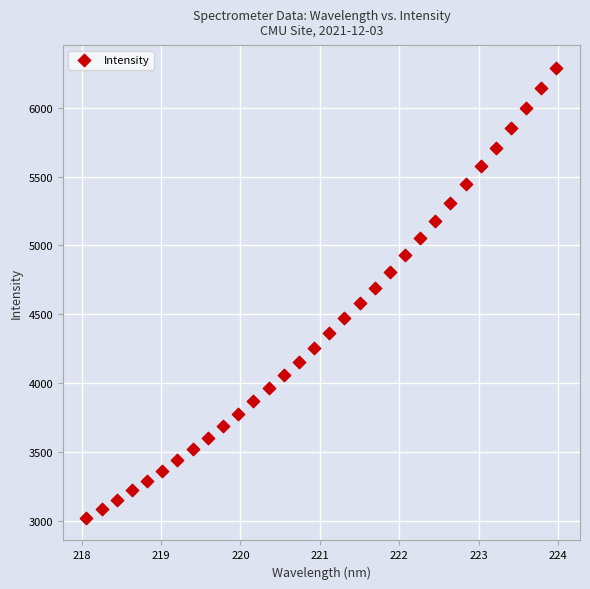

What is the range of X values (max minus min)?

5.9